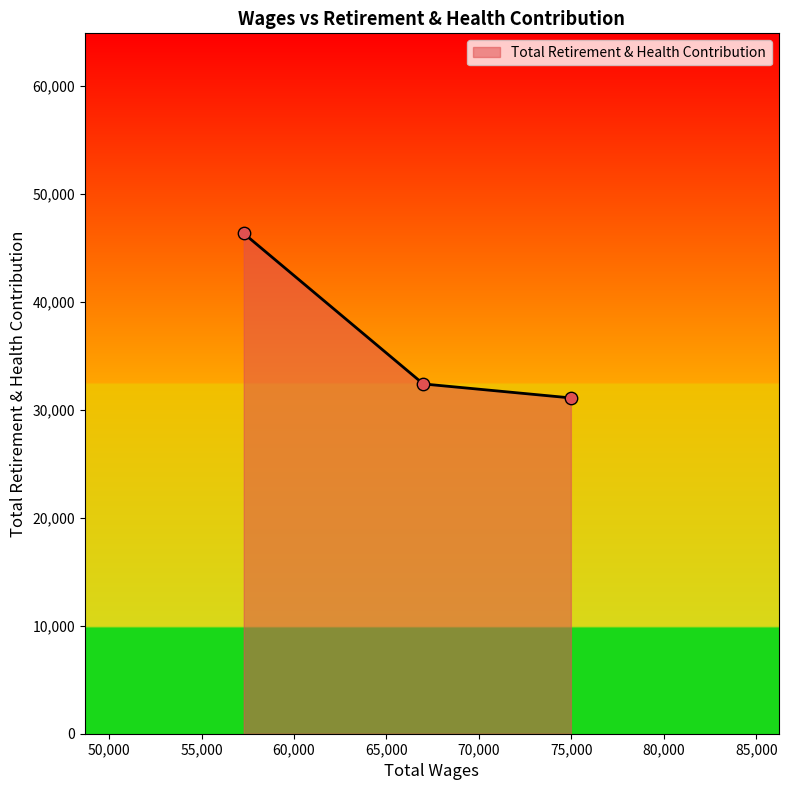

What is the difference between the maximum and second lowest values?

13935